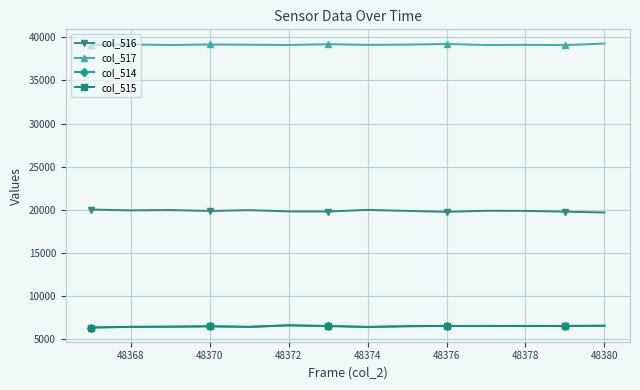

What is the maximum value shown in the chart?

39271